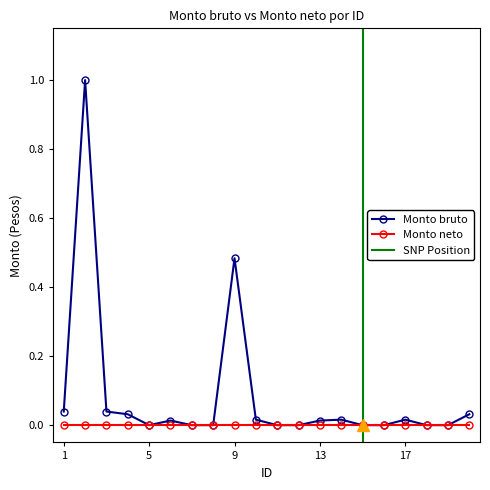

How many positive values are there?

11